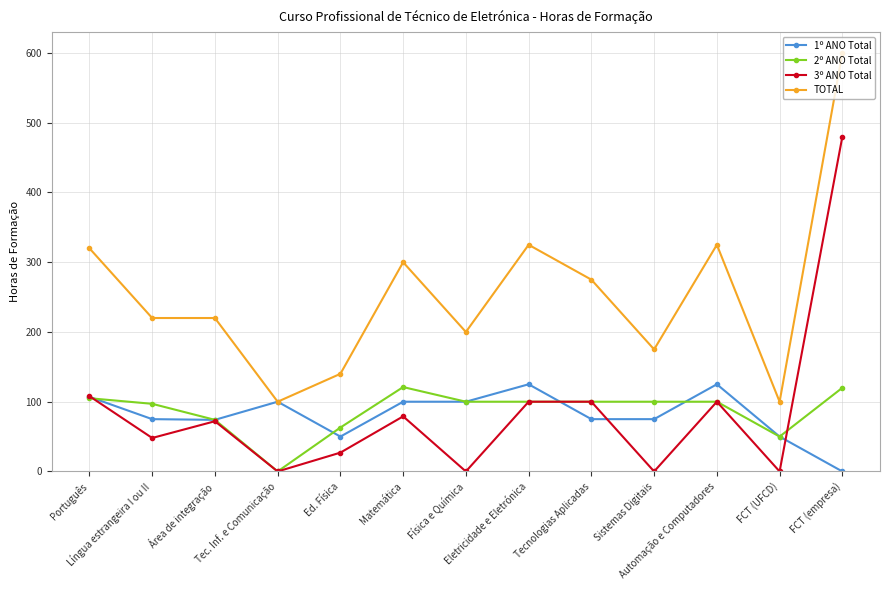

True or false: 1º ANO Total has more than 2 points higher than both neighbors.

True